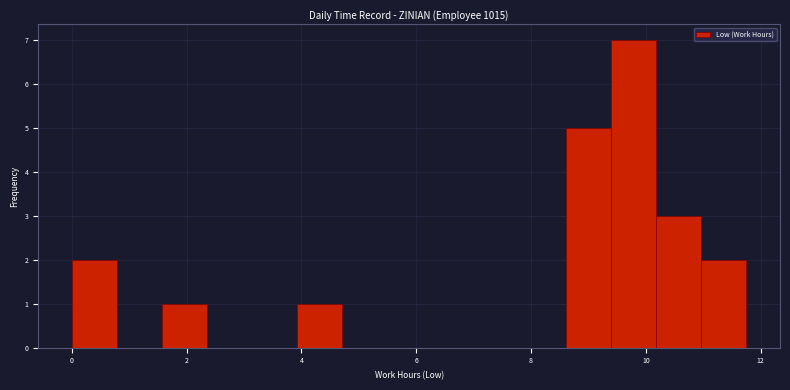

Around what value on the x-axis is the tallest bar? Give the approximate position of its centre, as read against the axis.

9.8